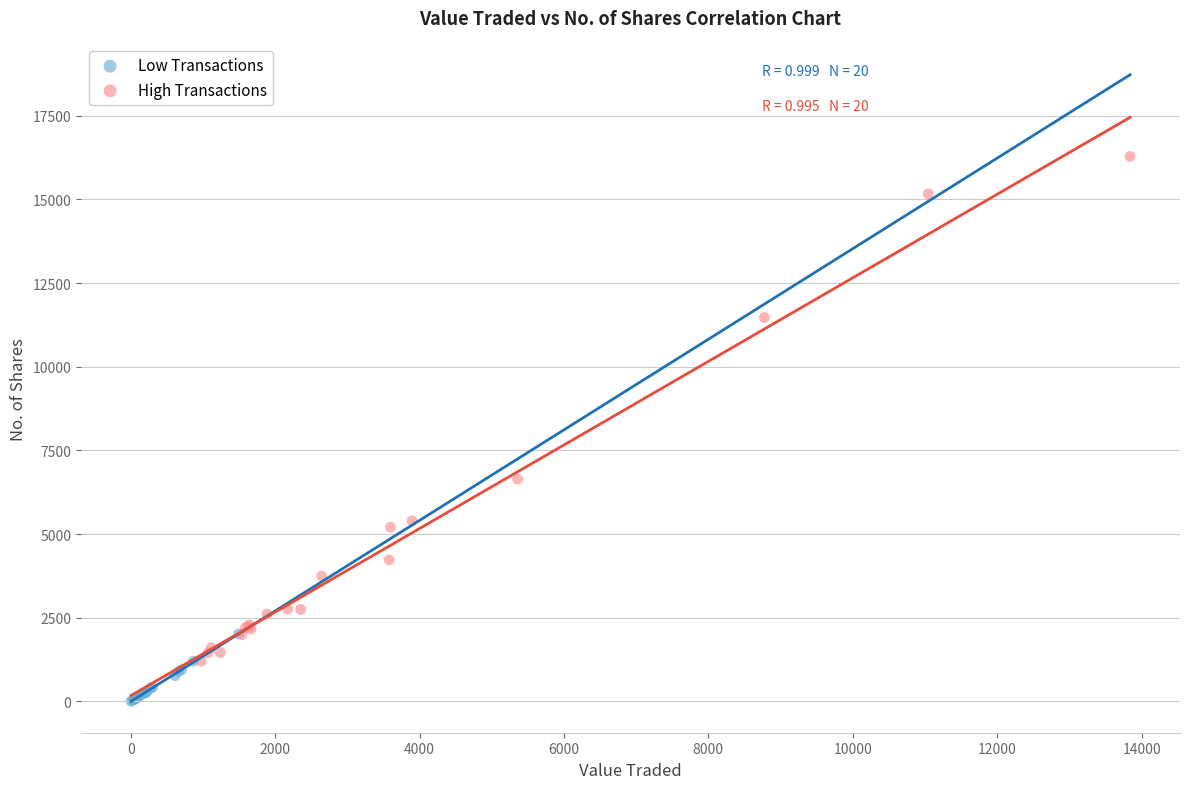

Which series has the largest Y range (max minus min)?

High Transactions